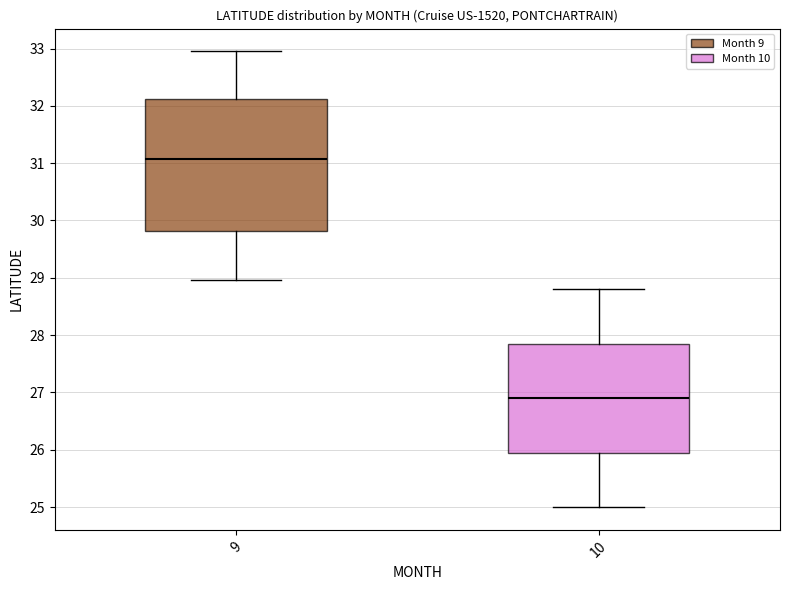

Where does the upper whisker of the box at x = 10 end on the y-axis? The values are not printed on the chart, so give them approximately, as read against the axis.

28.8